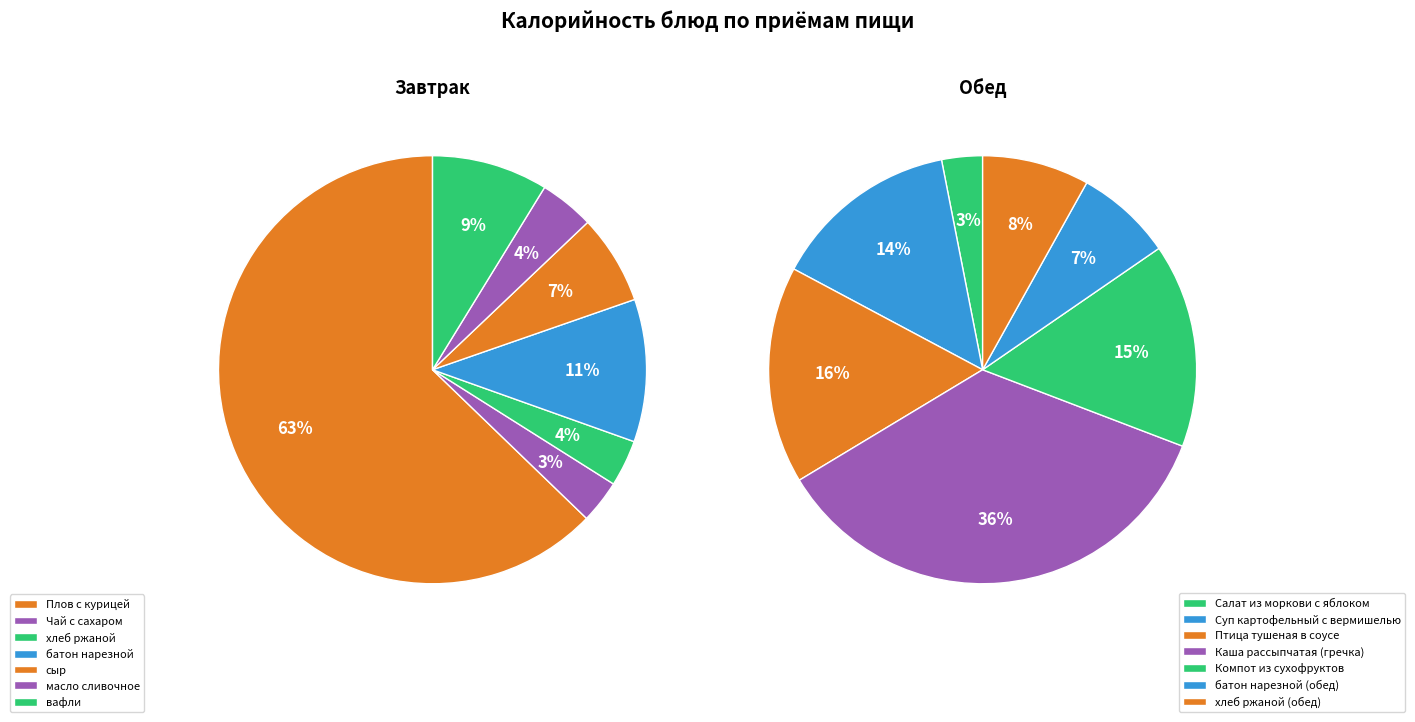

How many segments does this pie chart have?

7